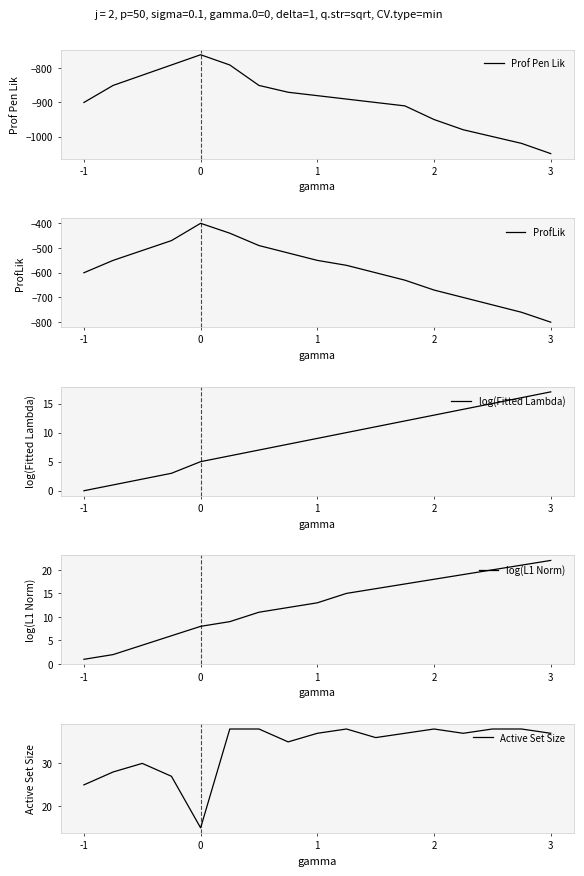

Does the chart have visible grid lines?

No